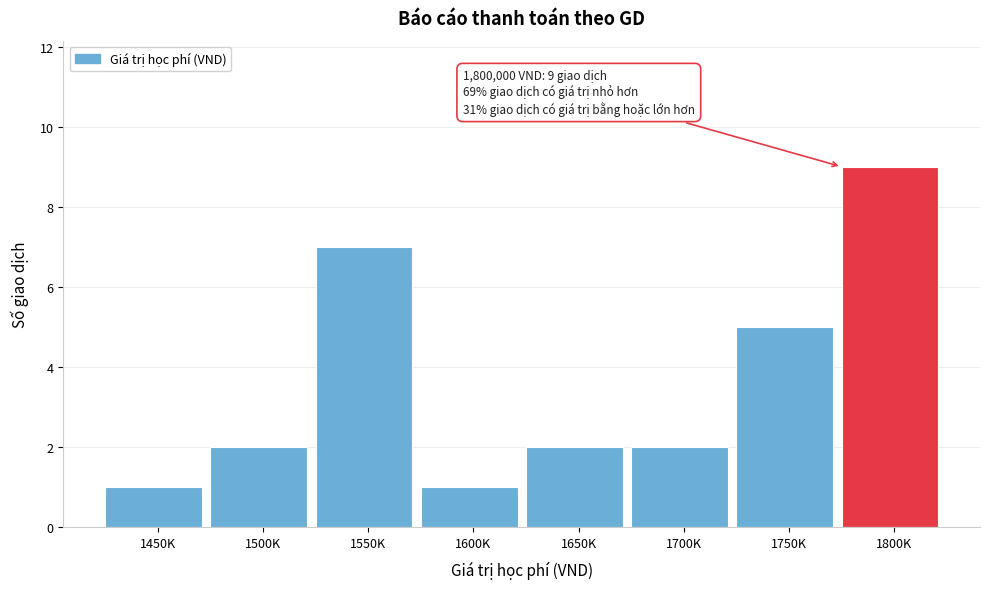

Reading right to left, list all the values displayed in this chart.

1800K=9	1750K=5	1700K=2	1650K=2	1600K=1	1550K=7	1500K=2	1450K=1